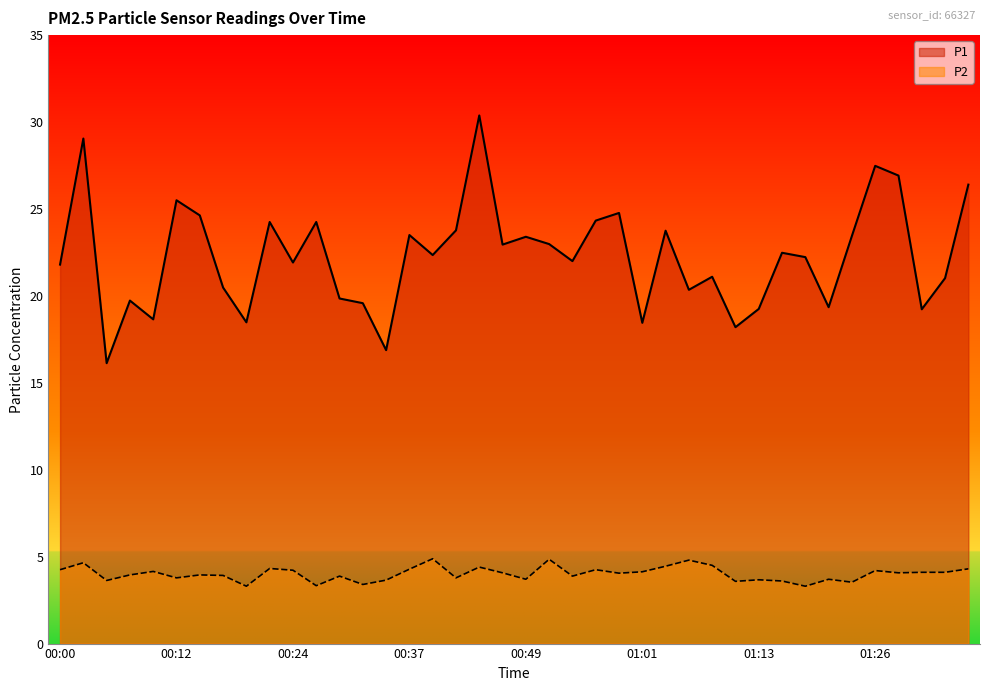

Which category has the lowest value in the P1 series?

00:05